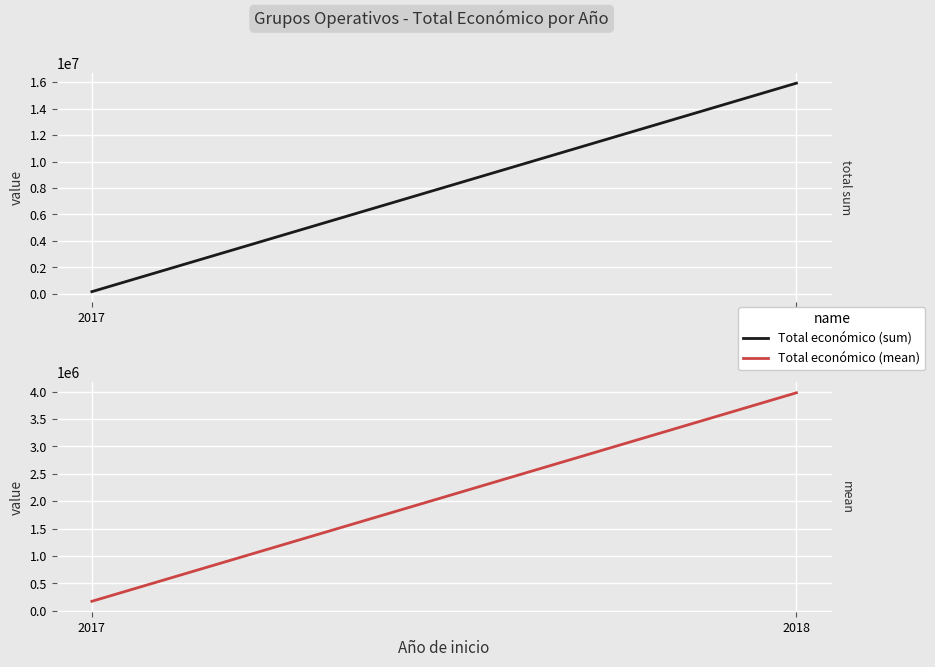

At which label does Total económico (sum) reach its minimum?

2017